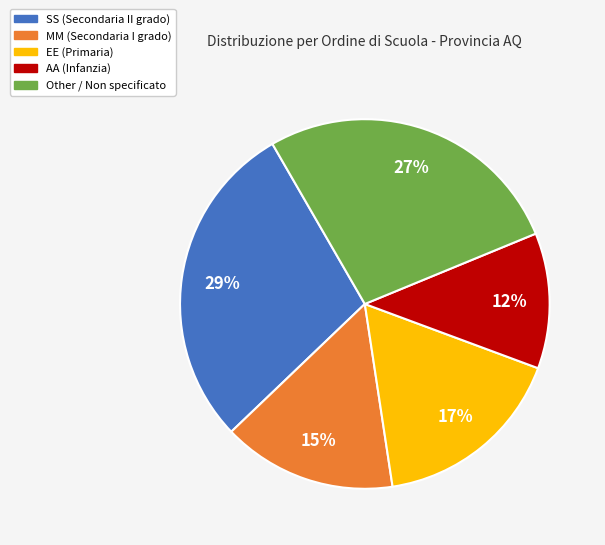

To the nearest percent, what is the combined percentage of Other and AA?

39%